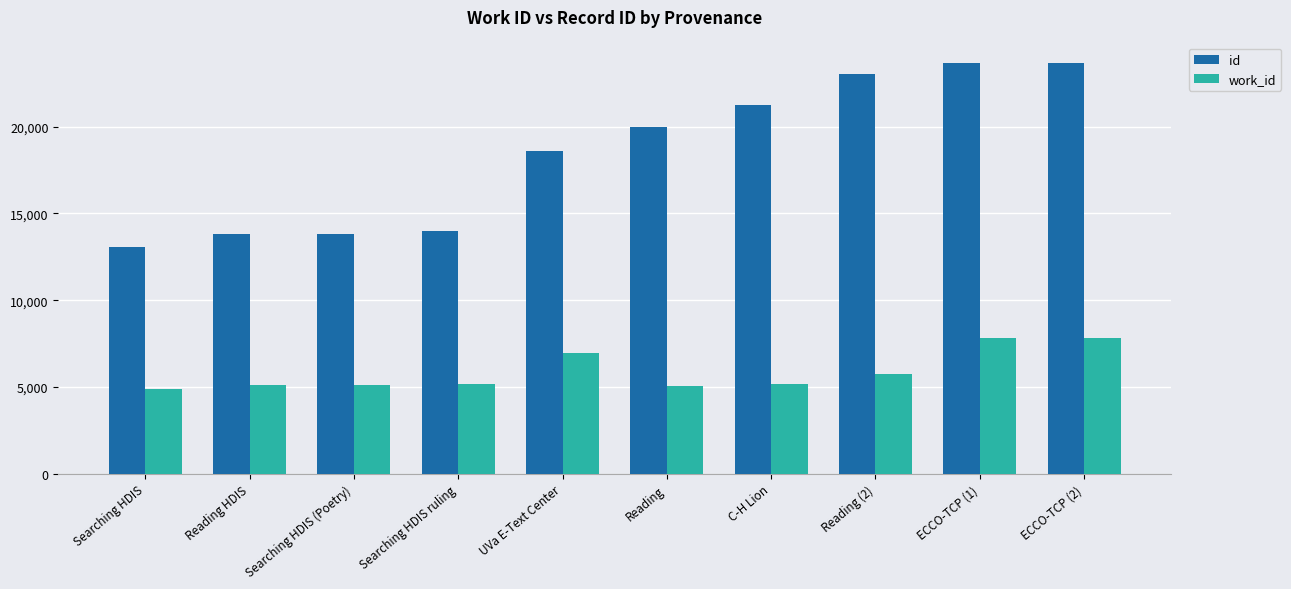

Is the value of work_id at UVa E-Text Center greater than the value of id at Reading?

No